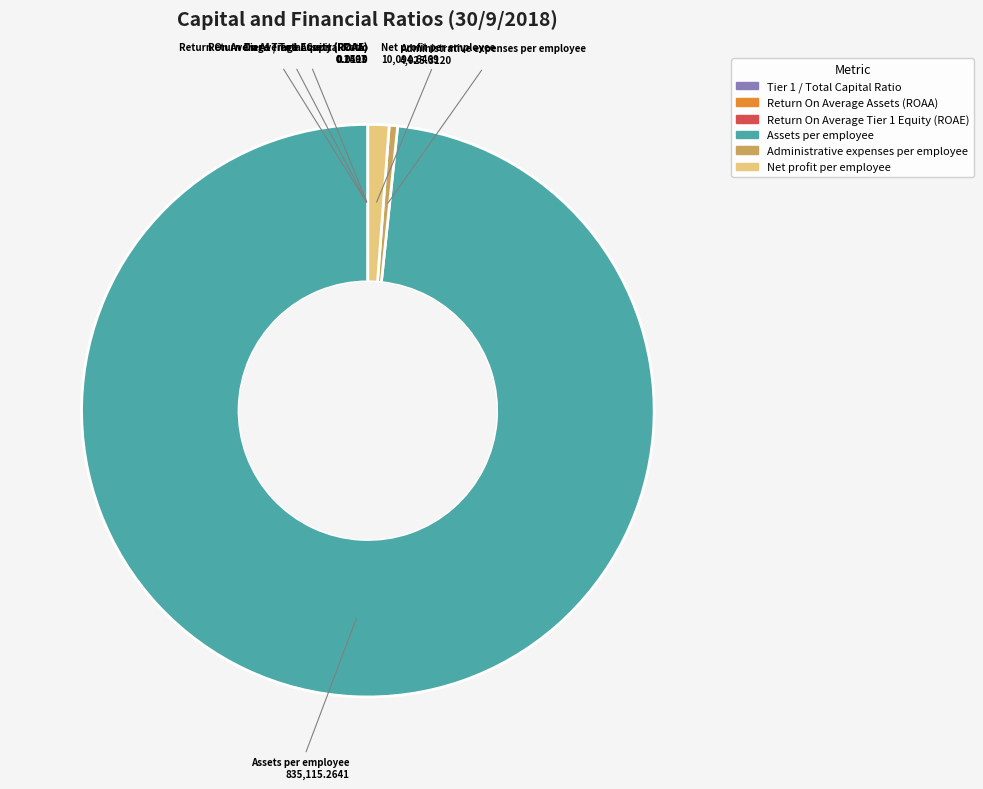

Do Net profit per employee and Assets per employee together represent more than half of the pie?

Yes